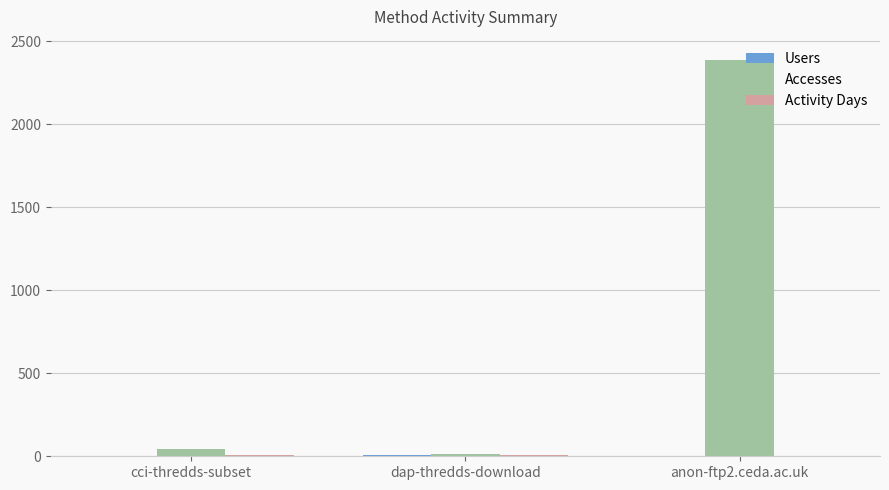

How many categories are shown in the chart?

3